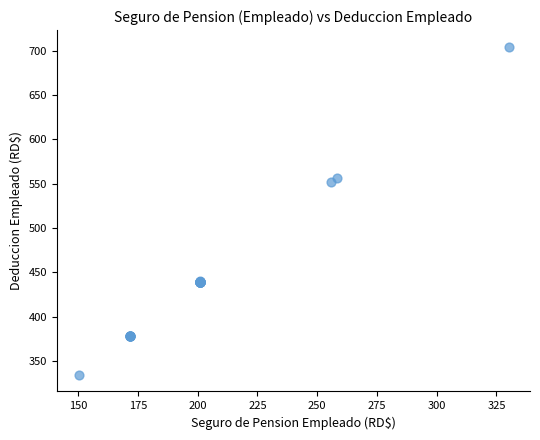

What Y value in the scatter plot is closest to 519?

551.7